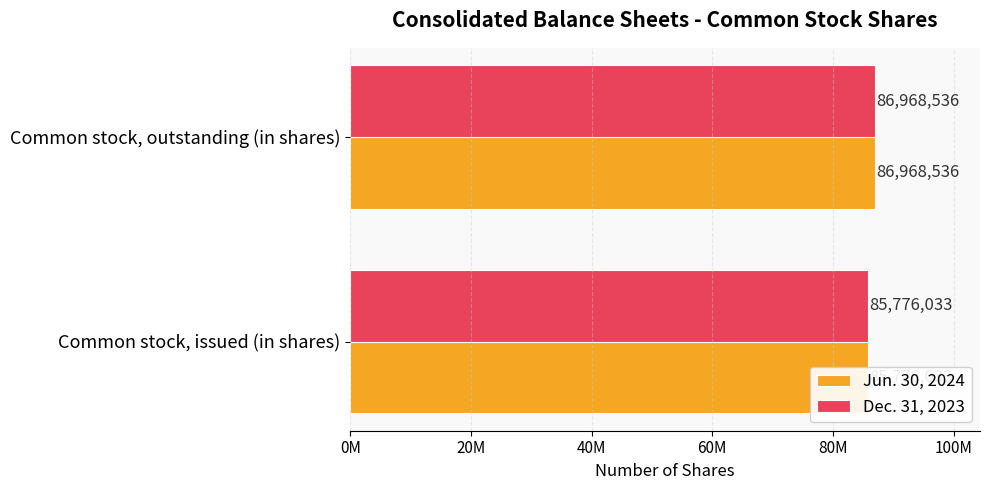

The value of Dec. 31, 2023 at Common stock, issued (in shares) is 85776033. True or false?

True